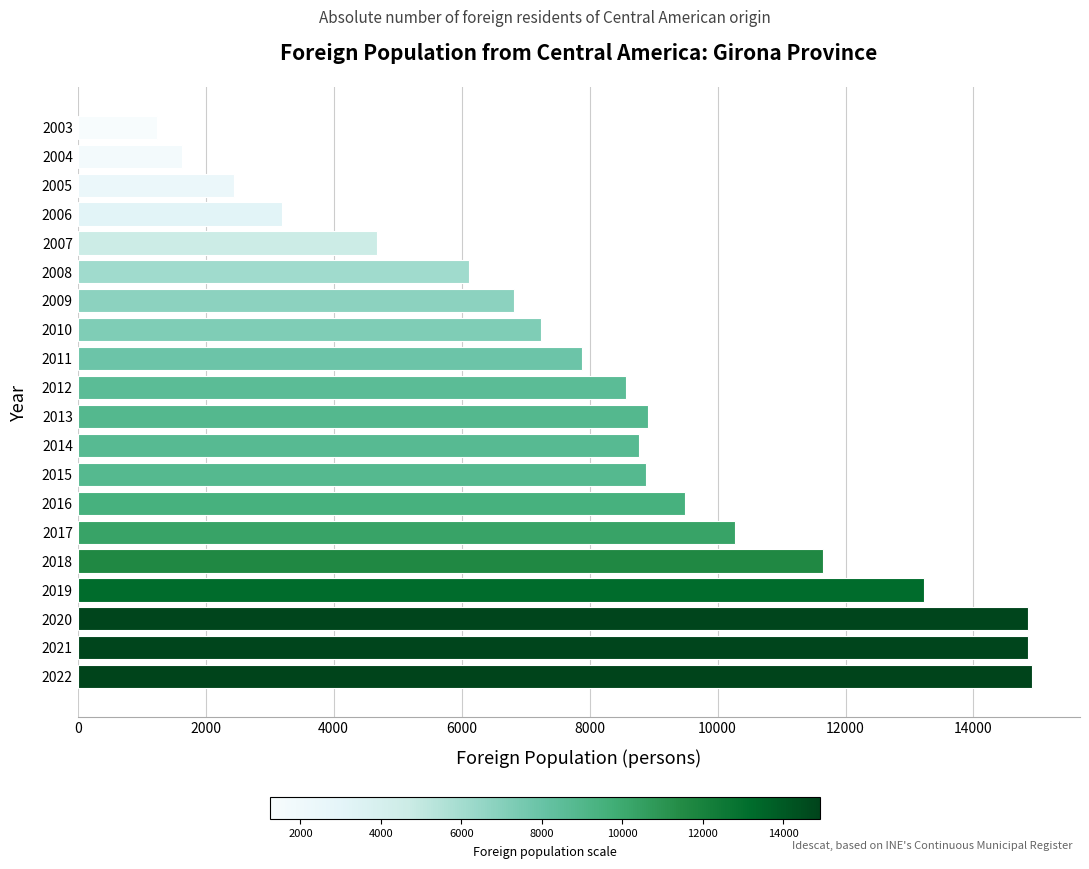

What is the sum of the values at 2017 and 2022?

25193